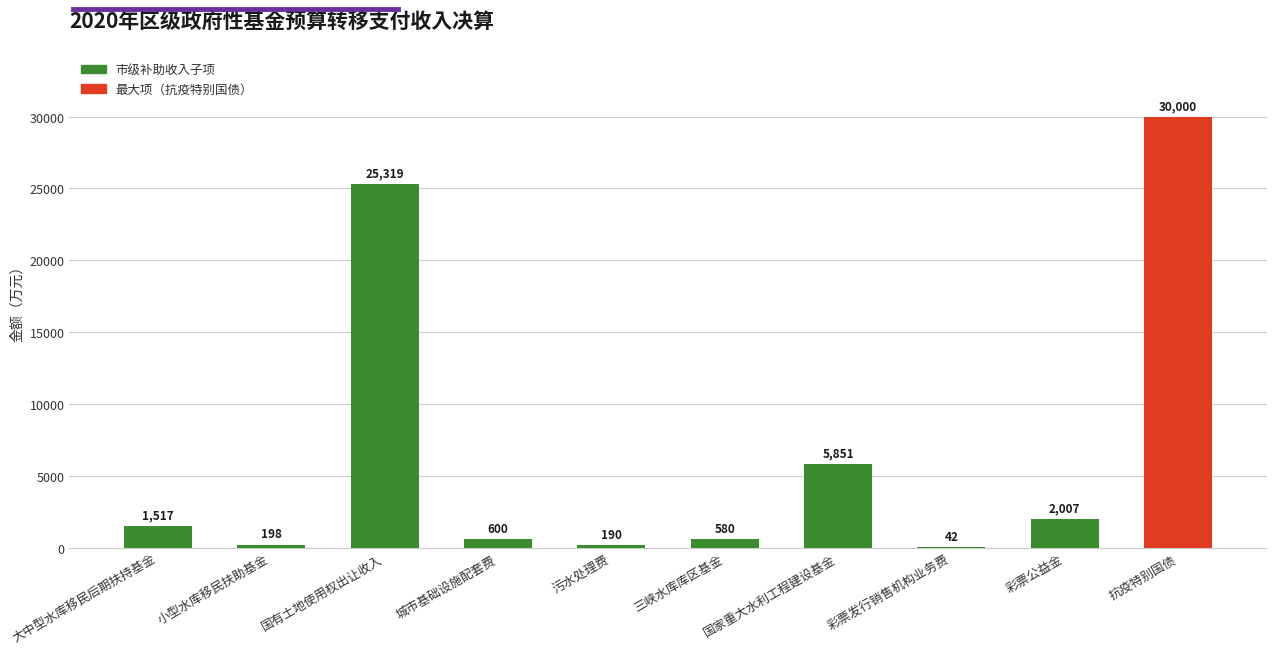

What is the difference between the values at 城市基础设施配套费 and 污水处理费?

410